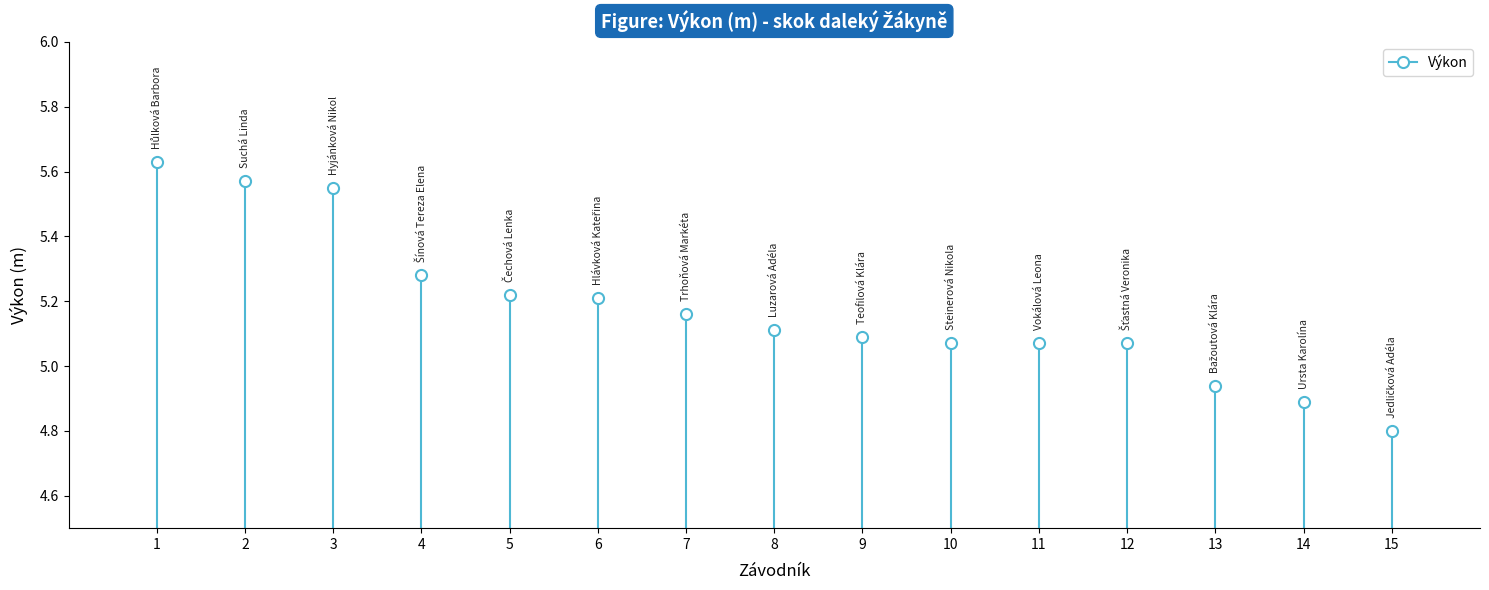

What is the label of the 8th point from the right?

Luzarová Adéla